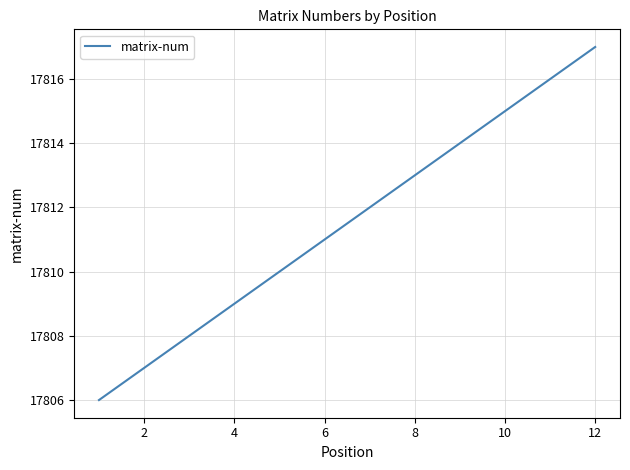

What is the difference between the maximum and minimum values?

11